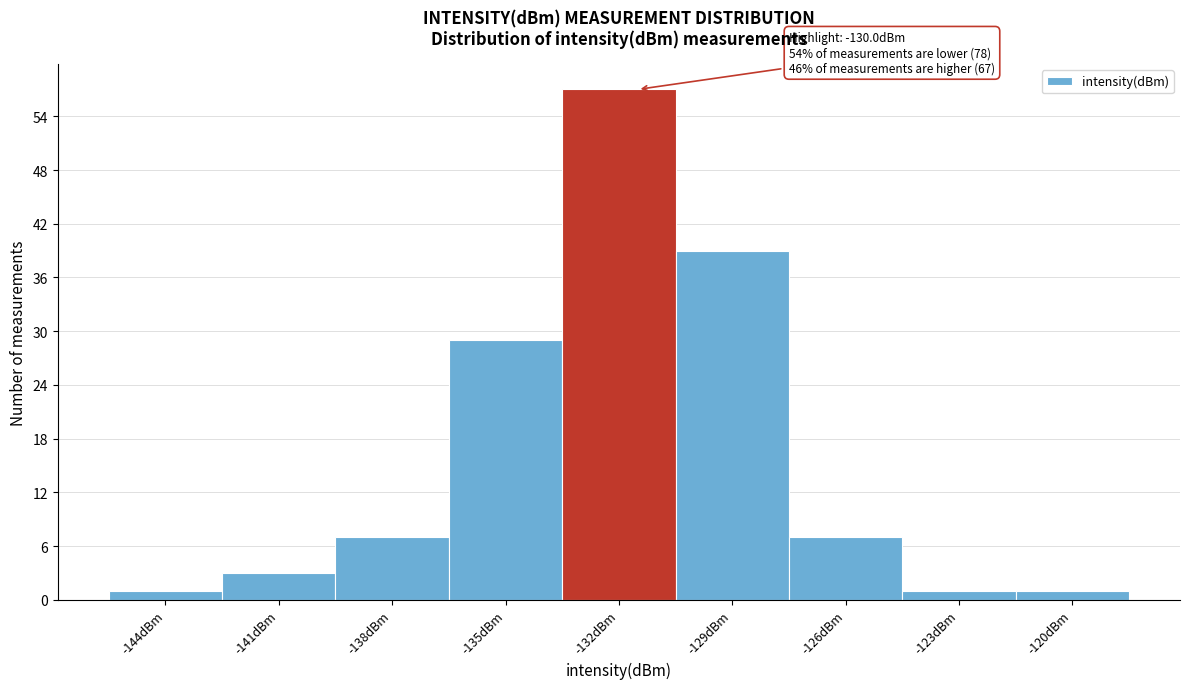

Reading right to left, extract all data points from this chart.

-120dBm=1	-123dBm=1	-126dBm=7	-129dBm=39	-132dBm=57	-135dBm=29	-138dBm=7	-141dBm=3	-144dBm=1